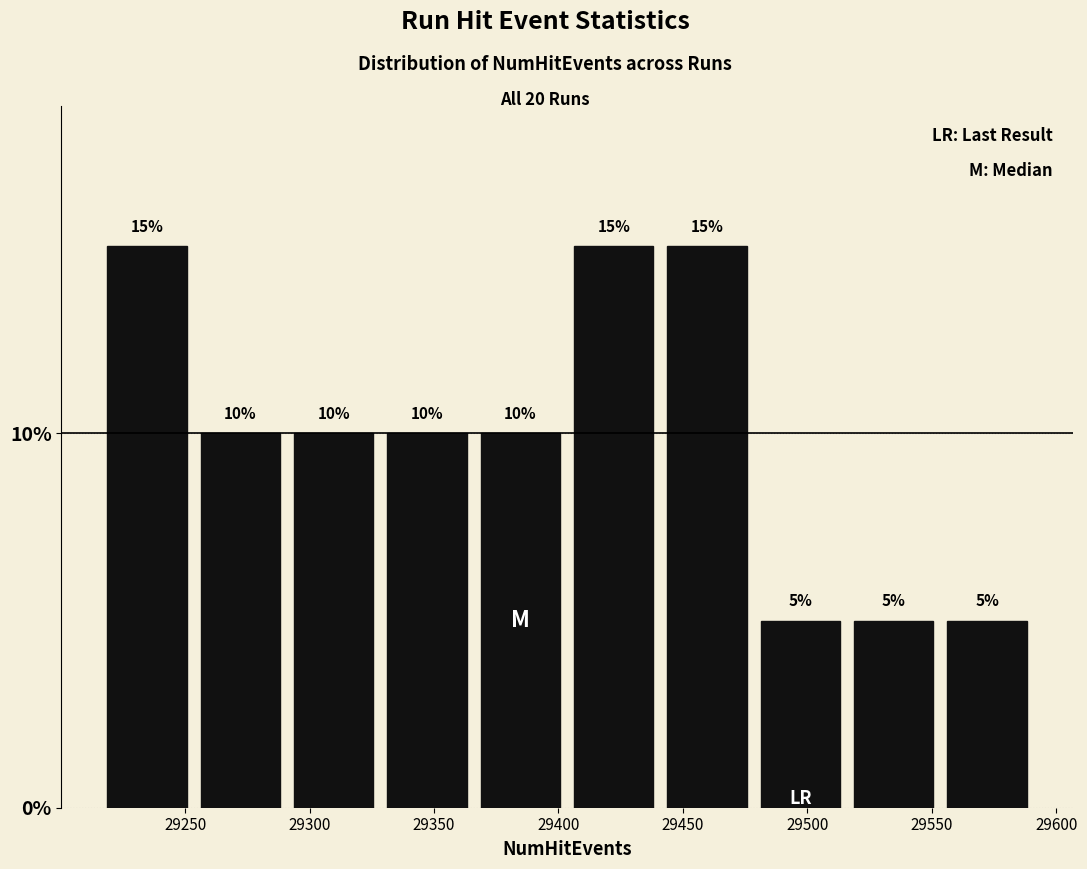

Reading left to right, list every bar in this chart as the range it spans on the x-axis followed by its height. The bar edges are not printed on the chart, so give them approximately, as read against the axis.

29216.0 to 29253.5: 15
29253.5 to 29291.0: 10
29291.0 to 29328.5: 10
29328.5 to 29366.0: 10
29366.0 to 29403.5: 10
29403.5 to 29441.0: 15
29441.0 to 29478.5: 15
29478.5 to 29516.0: 5
29516.0 to 29553.5: 5
29553.5 to 29591.0: 5